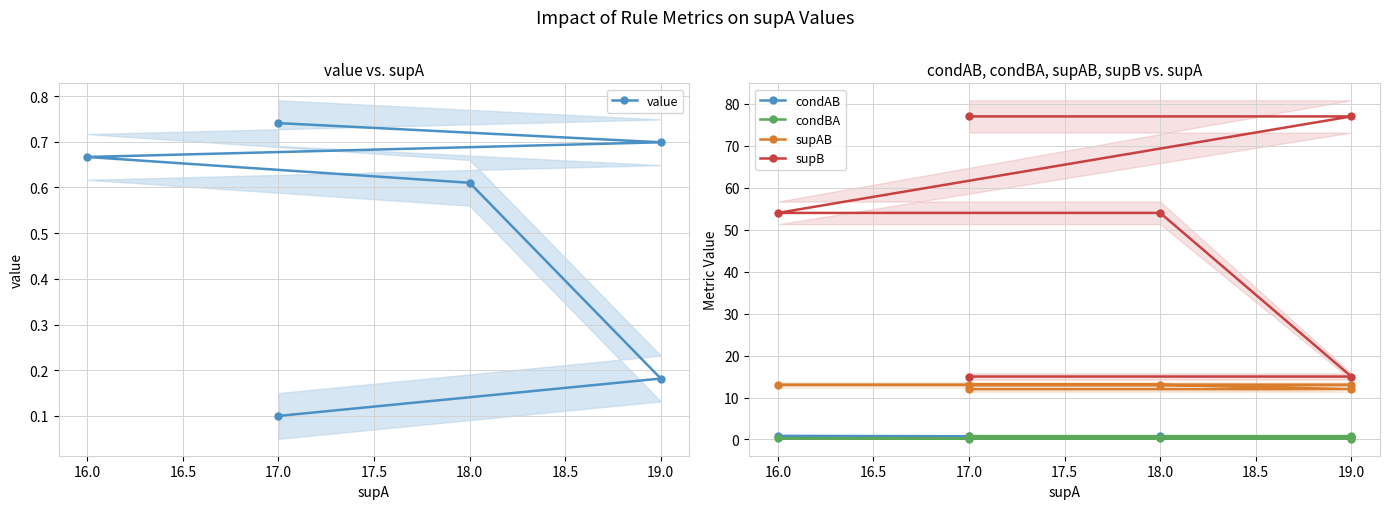

True or false: supAB and condBA intersect in this chart.

False